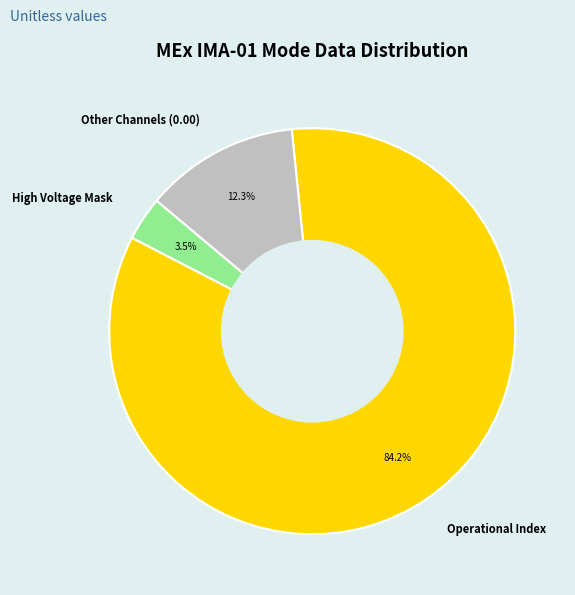

Which slice is the largest?

Operational Index